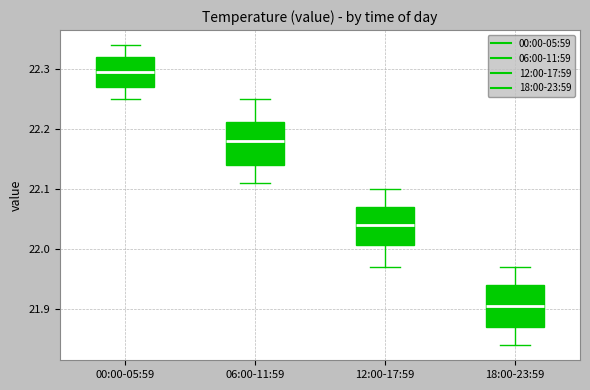

Reading left to right, transcribe this box plot: for each box, give where its median line is, the range the box spans, and where its two whiskers end, as read against the y-axis. The values are not printed on the chart, so give them approximately, as read against the axis.

00:00-05:59: median 22.30, box 22.27 to 22.32, whiskers 22.25 to 22.34
06:00-11:59: median 22.18, box 22.14 to 22.21, whiskers 22.11 to 22.25
12:00-17:59: median 22.04, box 22.01 to 22.07, whiskers 21.97 to 22.10
18:00-23:59: median 21.91, box 21.87 to 21.94, whiskers 21.84 to 21.97